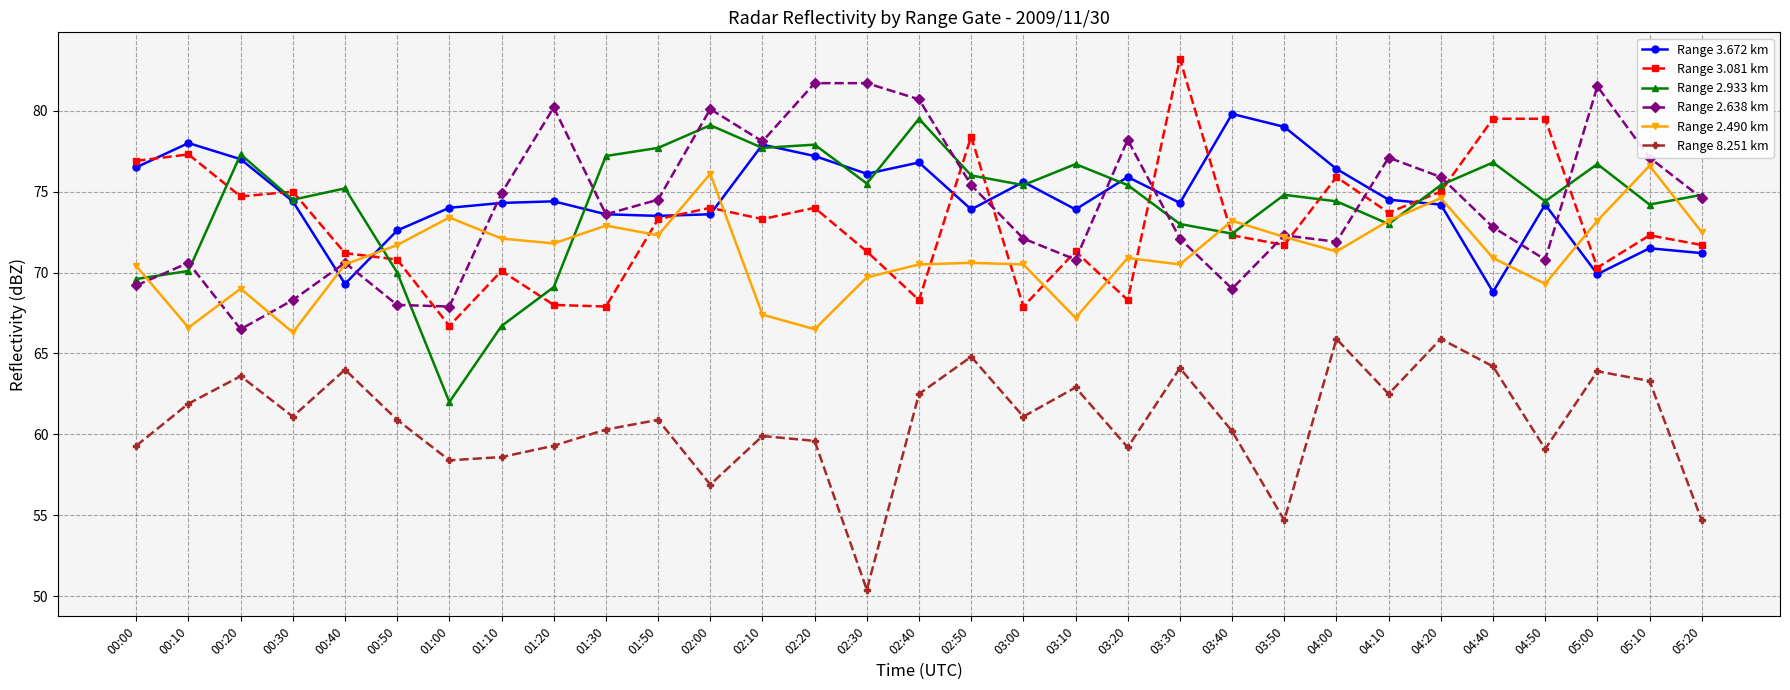

Where is the first local maximum for Range 8.251 km?

00:20